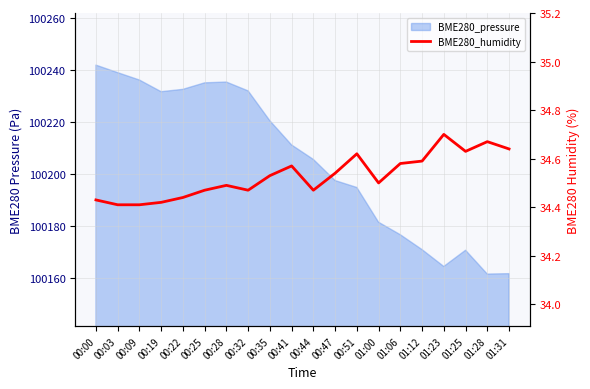

Reading left to right, list all the values displayed in this chart.

34.4	34.4	34.4	34.4	34.4	34.5	34.5	34.5	34.5	34.6	34.5	34.5	34.6	34.5	34.6	34.6	34.7	34.6	34.7	34.6